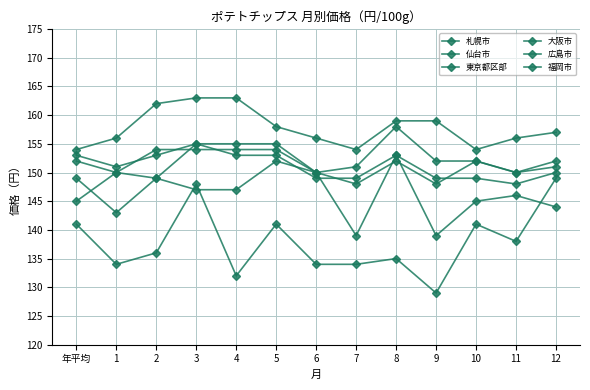

Is it true that 札幌市 equals 136 at 2?

True